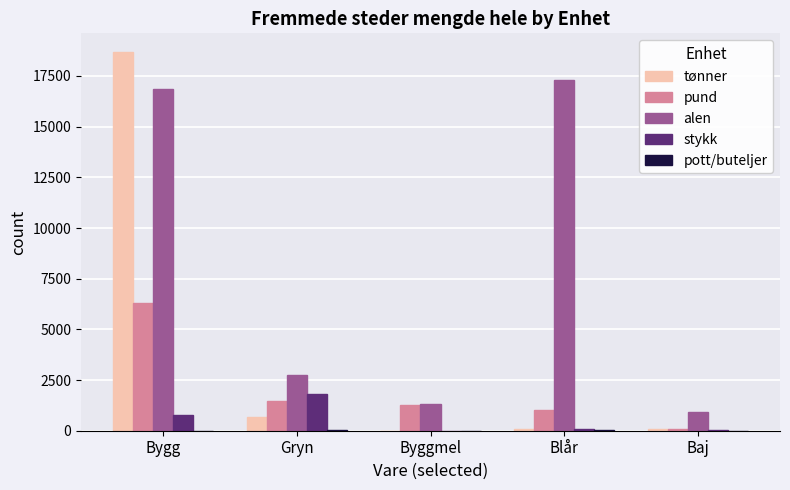

Count the number of data series in this chart.

5